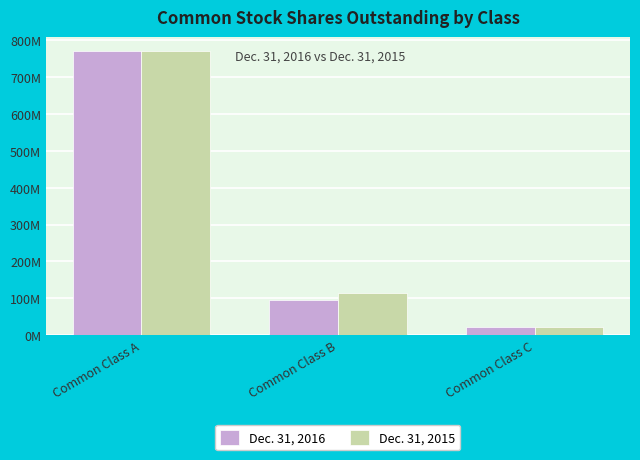

Does the chart contain stacked bars?

No